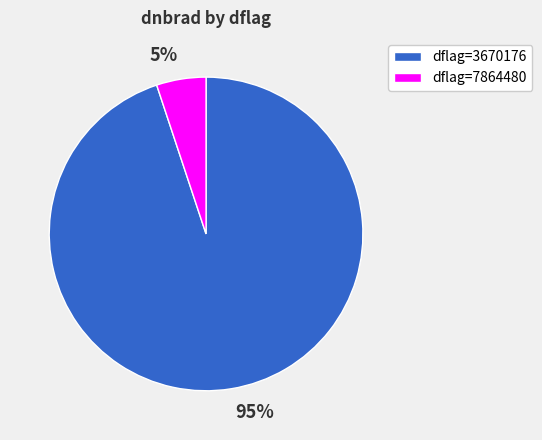

To the nearest percent, what is the difference between the largest and smallest slice percentages?

90%